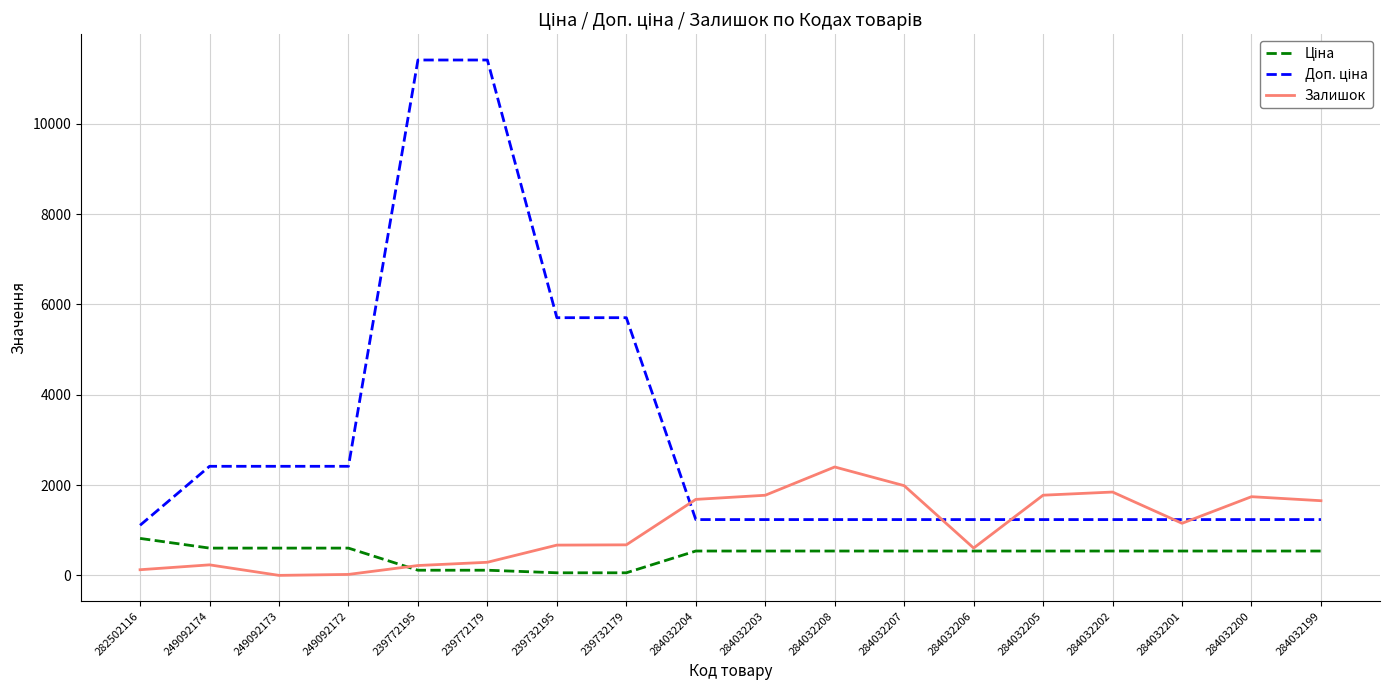

What is the total value across all series at 284032208?

4174.4